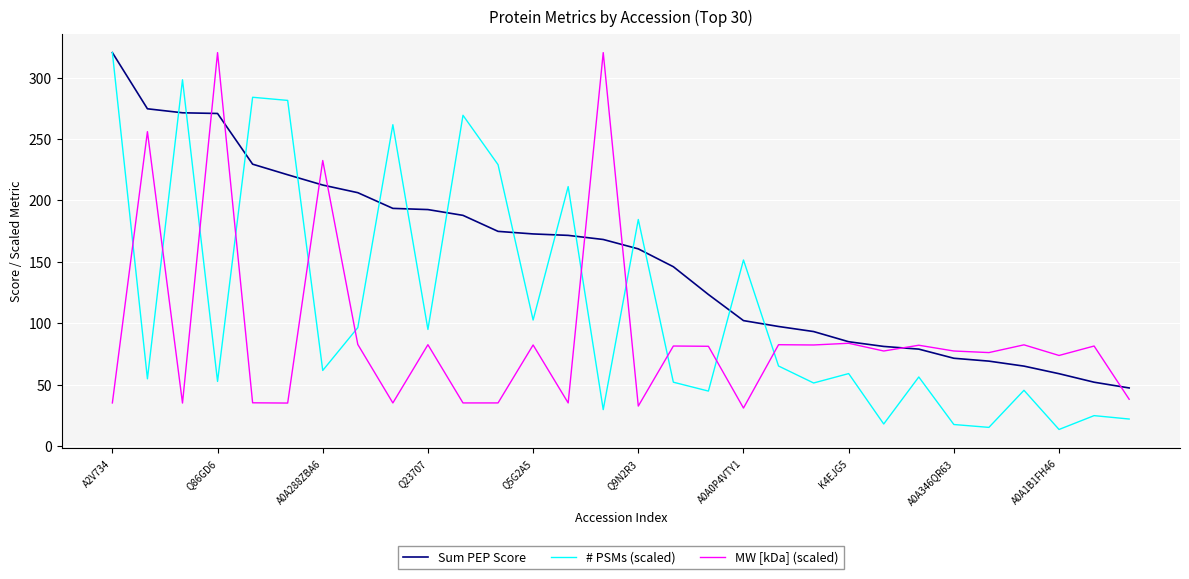

Rank the series by their average value, from highest to lowest.

Sum PEP Score, # PSMs (scaled), MW [kDa] (scaled)